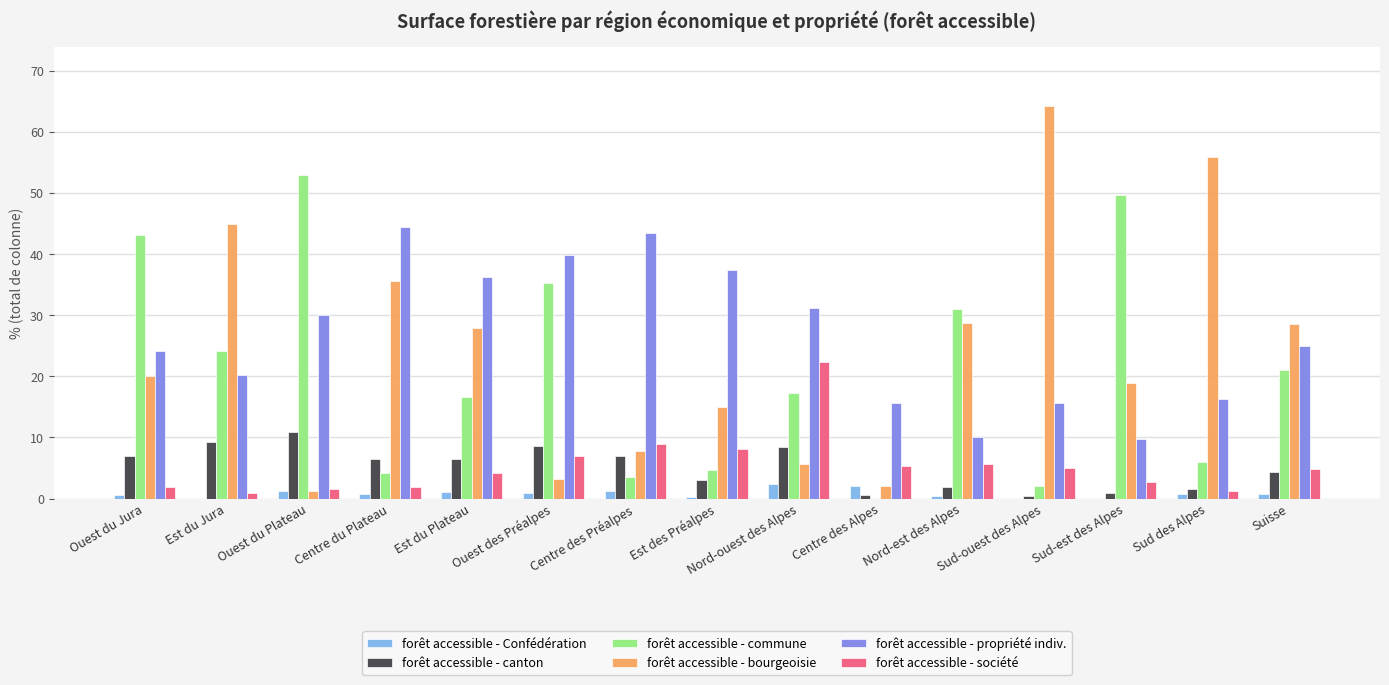

At which label does forêt accessible - bourgeoisie reach its peak?

Sud-ouest des Alpes